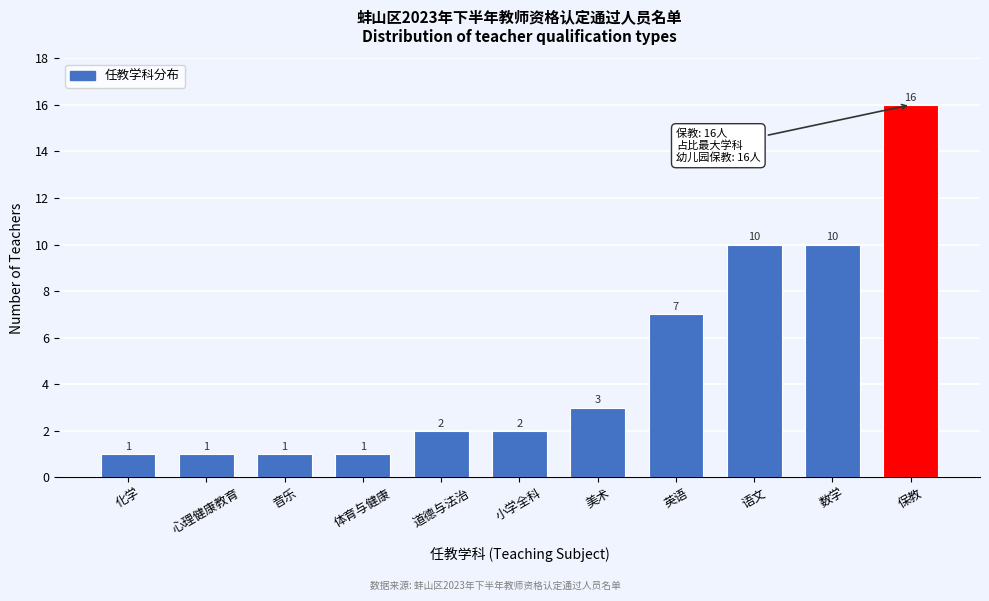

Reading left to right, list all the values displayed in this chart.

化学=1	心理健康教育=1	音乐=1	体育与健康=1	道德与法治=2	小学全科=2	美术=3	英语=7	语文=10	数学=10	保教=16